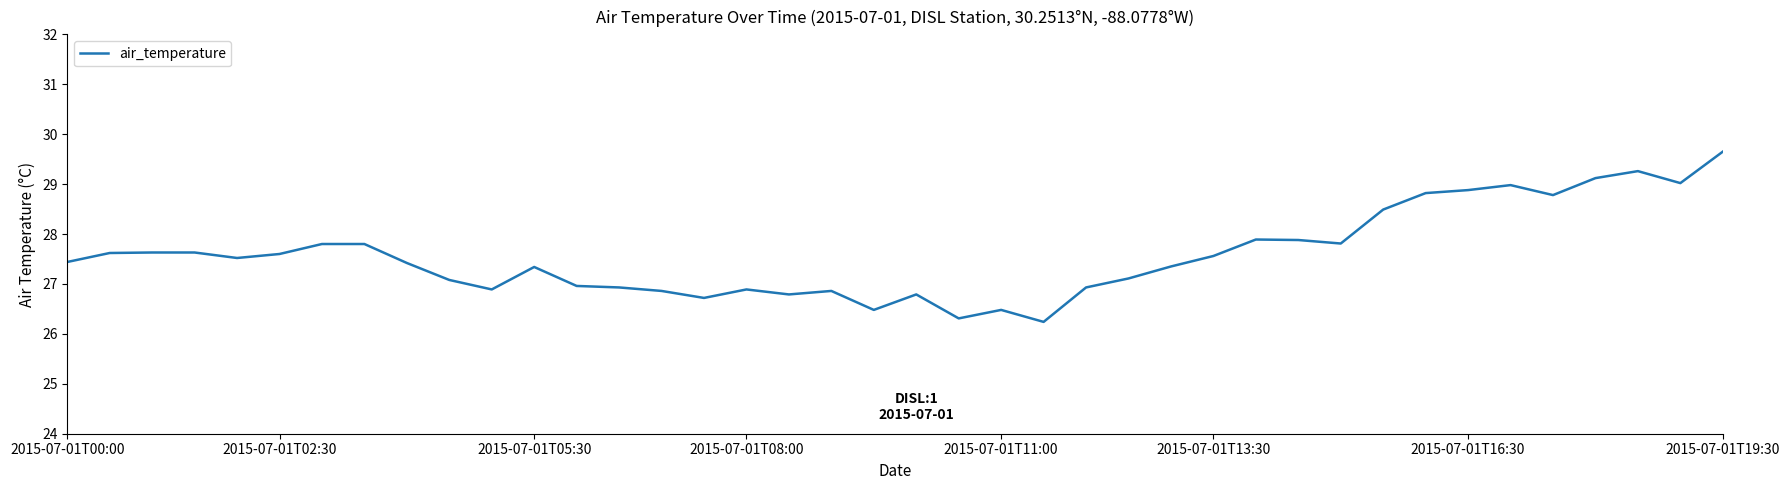

What is the difference between the maximum and minimum values?

3.4